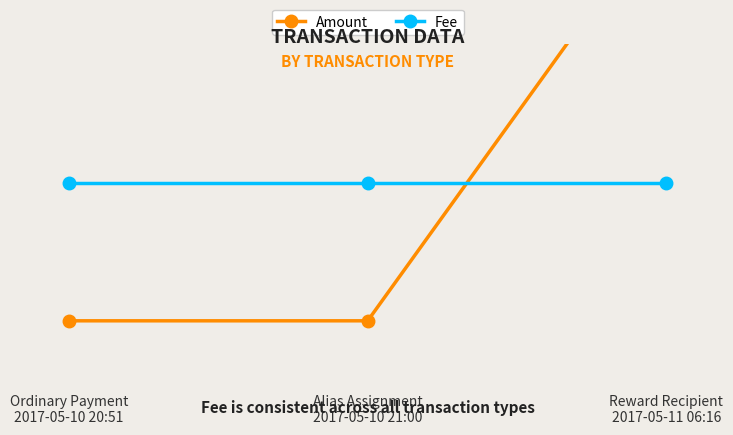

The value of Fee at Reward Recipient
2017-05-11 06:16 is 1. True or false?

True